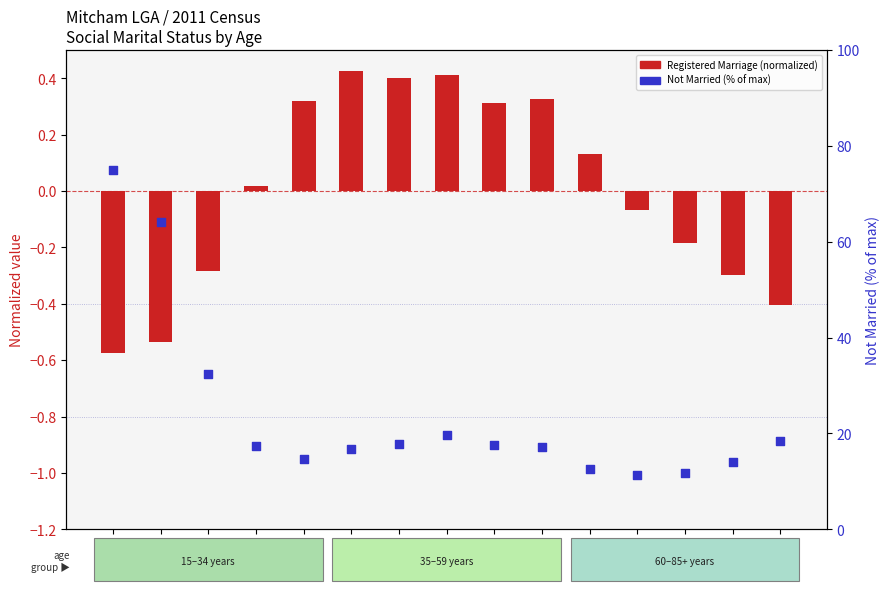

Which series has the widest spread of Y values?

Not Married (% of max)